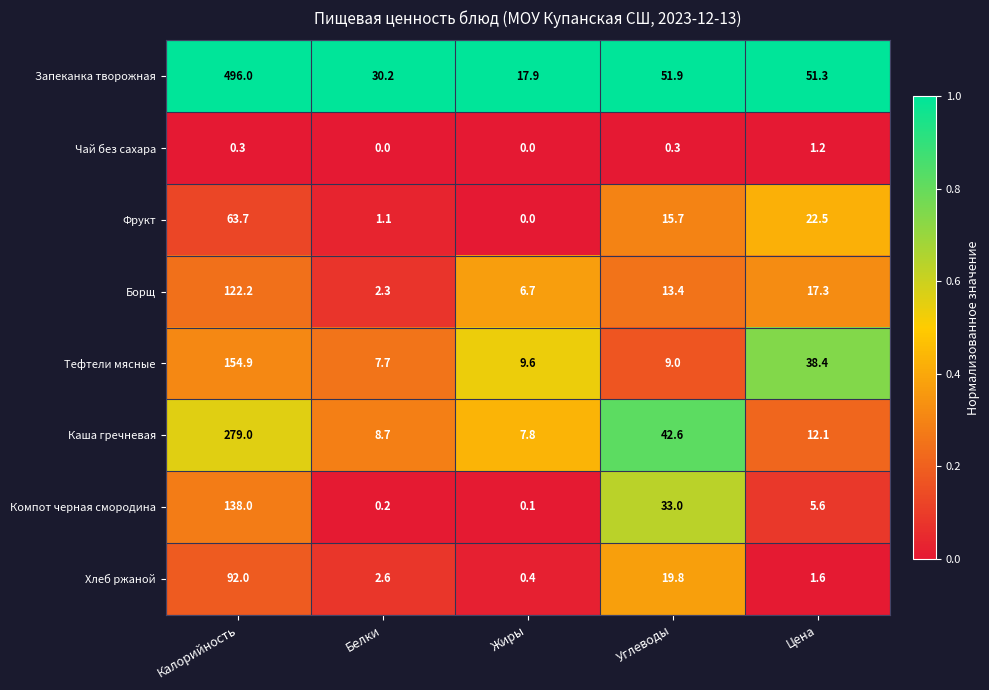

Count the number of categories in the chart.

5